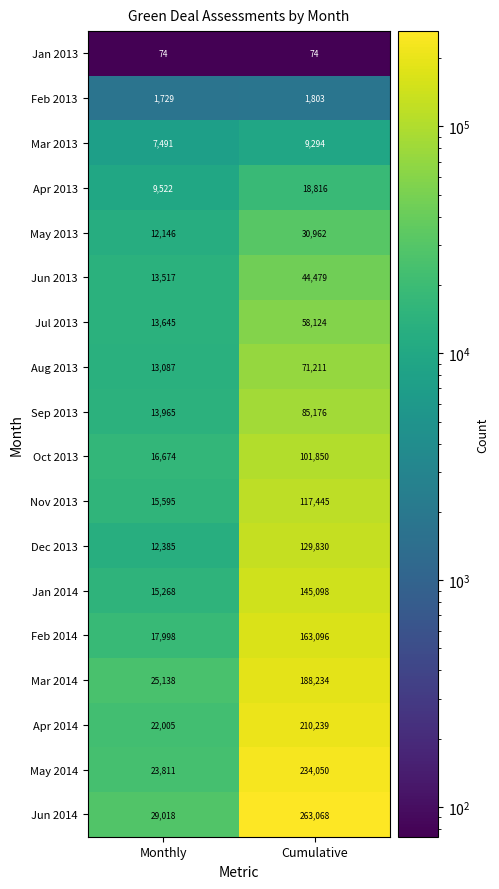

Between Monthly and Cumulative, which series saw the biggest shift?

Jun 2014